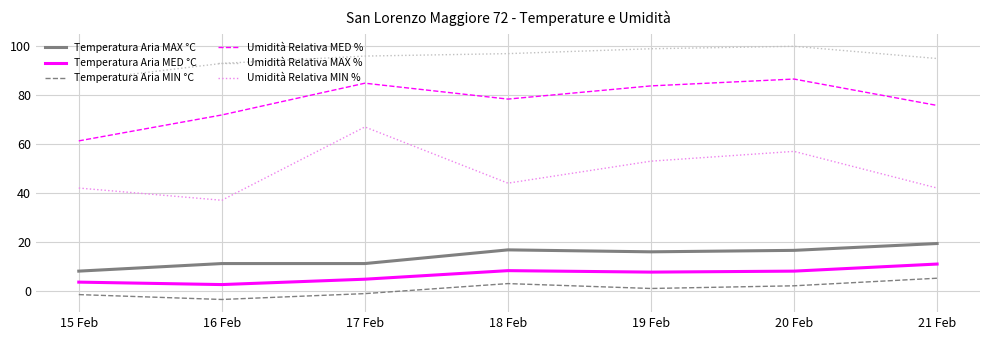

Is the value of Temperatura Aria MIN °C at 15 Feb greater than the value of Umidità Relativa MIN % at 15 Feb?

No